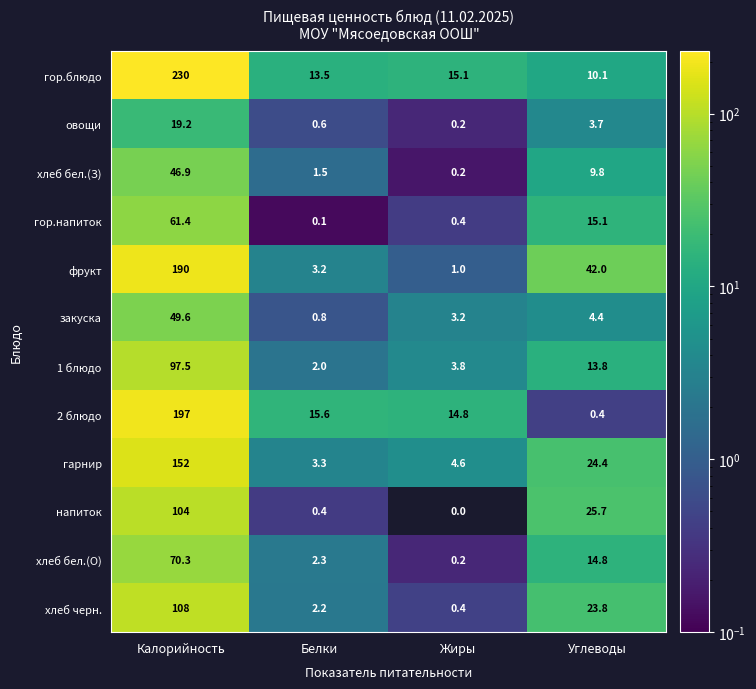

Rank the series by their maximum value, from highest to lowest.

гор.блюдо, 2 блюдо, фрукт, гарнир, хлеб черн., напиток, 1 блюдо, хлеб бел.(О), гор.напиток, закуска, хлеб бел.(З), овощи